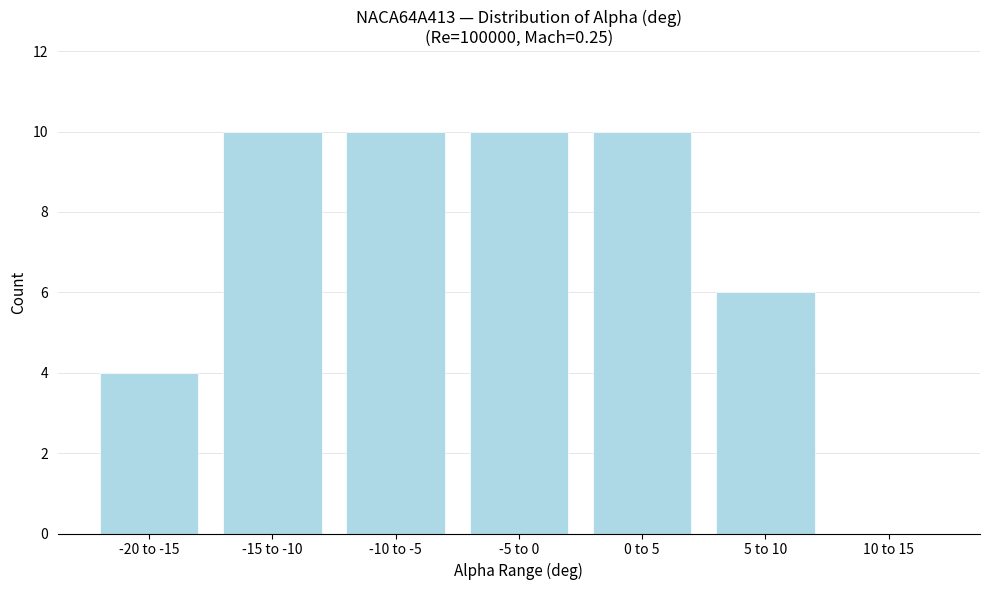

Reading right to left, what are all the values shown in this chart?

10 to 15=0	5 to 10=6	0 to 5=10	-5 to 0=10	-10 to -5=10	-15 to -10=10	-20 to -15=4